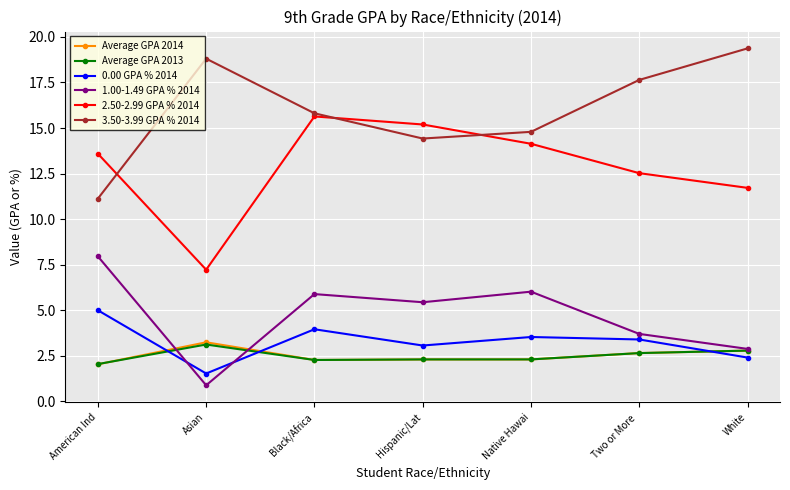

What is the value of the Average GPA 2013 point at the 5th from the left?

2.3